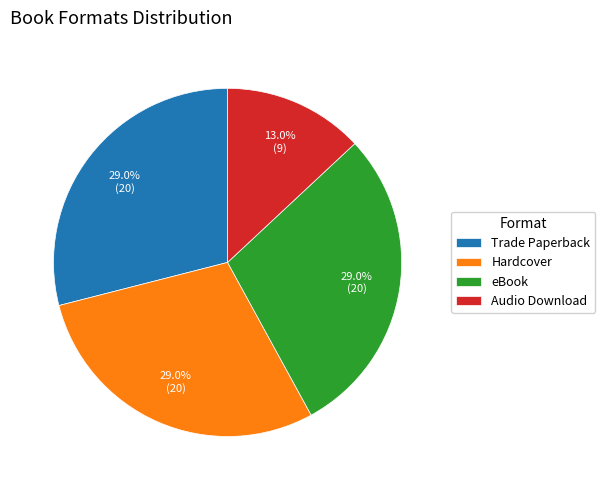

True or false: eBook accounts for 29% of the total.

True